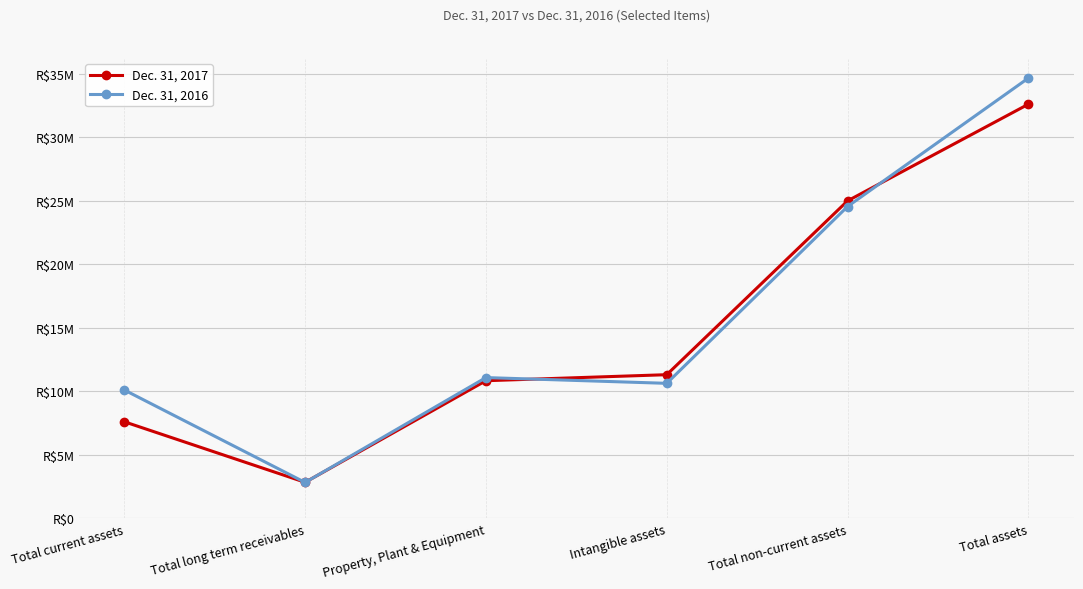

At which label is Dec. 31, 2017 closest to 17721163?

Intangible assets